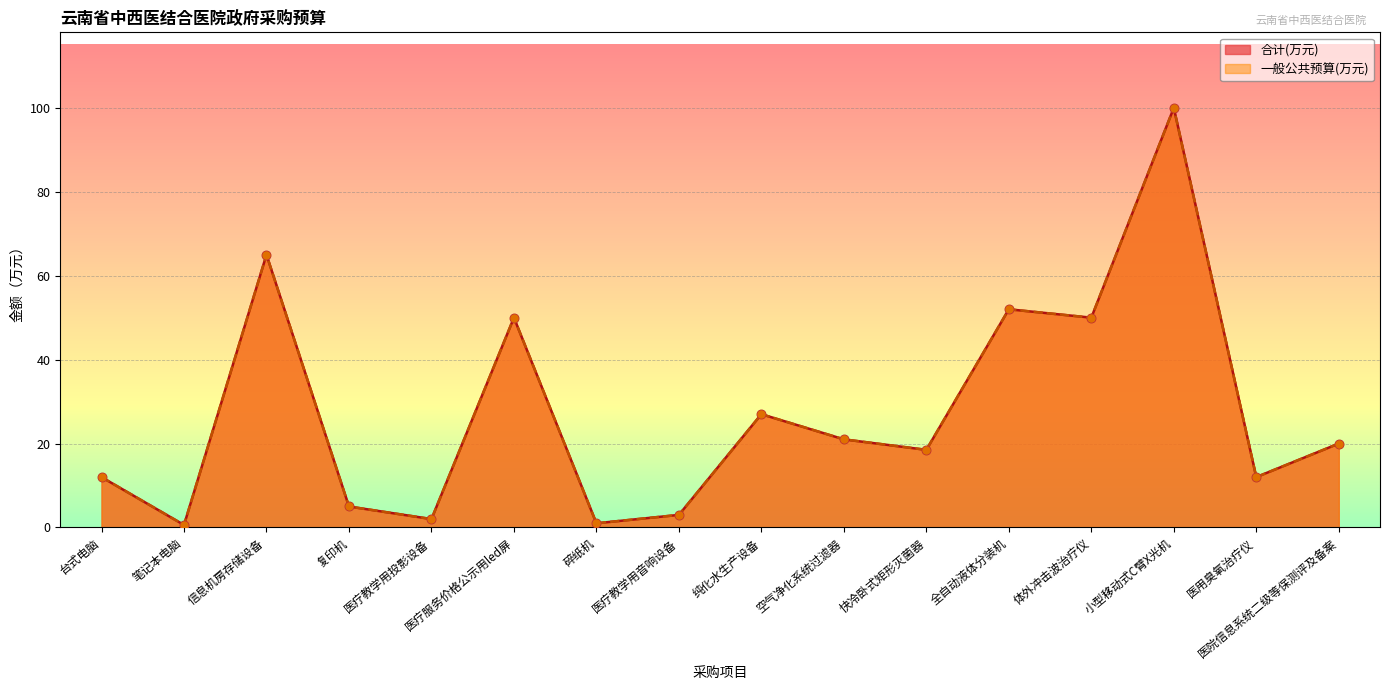

At which category is the sum across all series the highest?

小型移动式C臂X光机